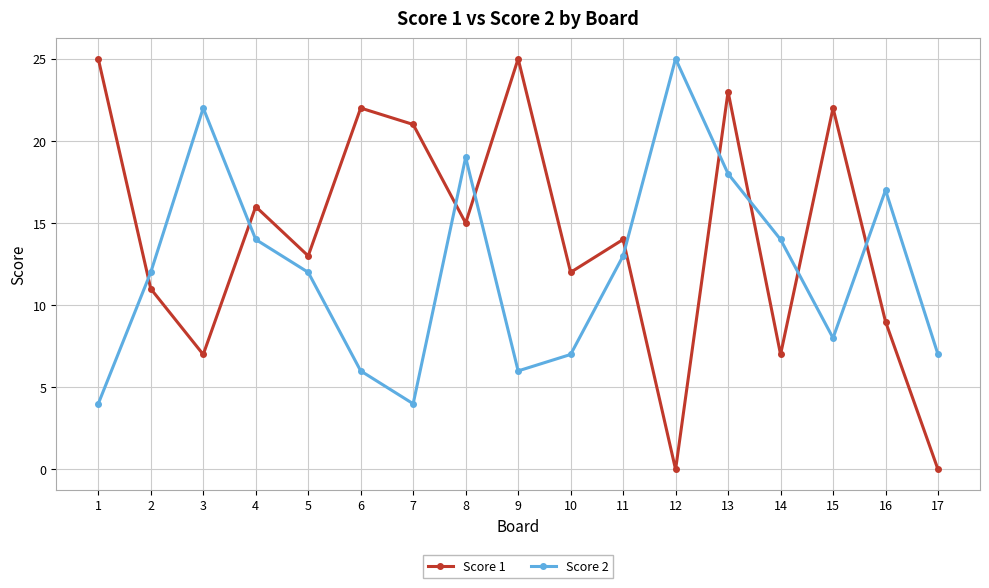

Which series has the widest spread of values?

Score 1